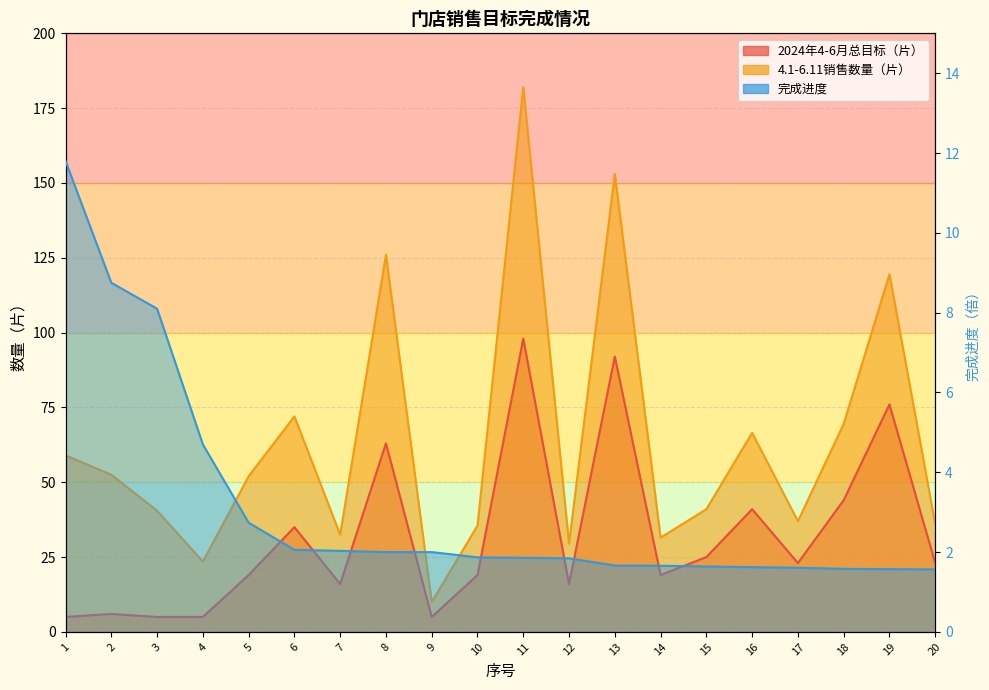

At 9, list the series in order from smallest to largest.

完成进度, 2024年4-6月总目标（片）, 4.1-6.11销售数量（片）